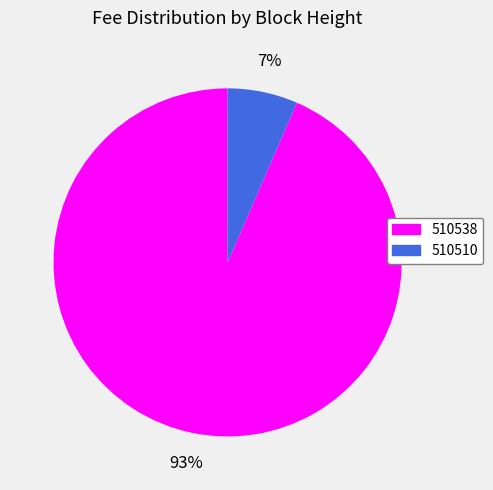

Do 510510 and 510538 together represent more than half of the pie?

Yes